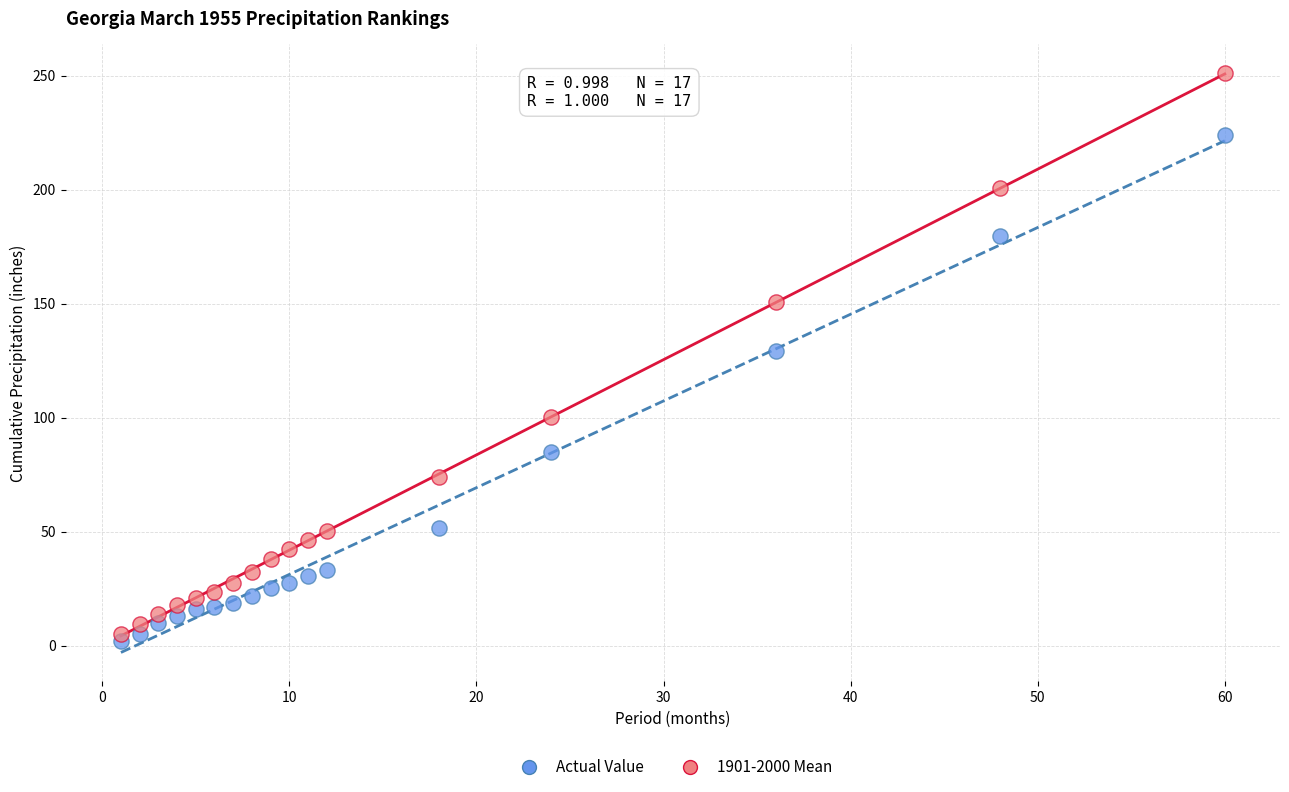

Across all series, what Y value is closest to 126?

129.3